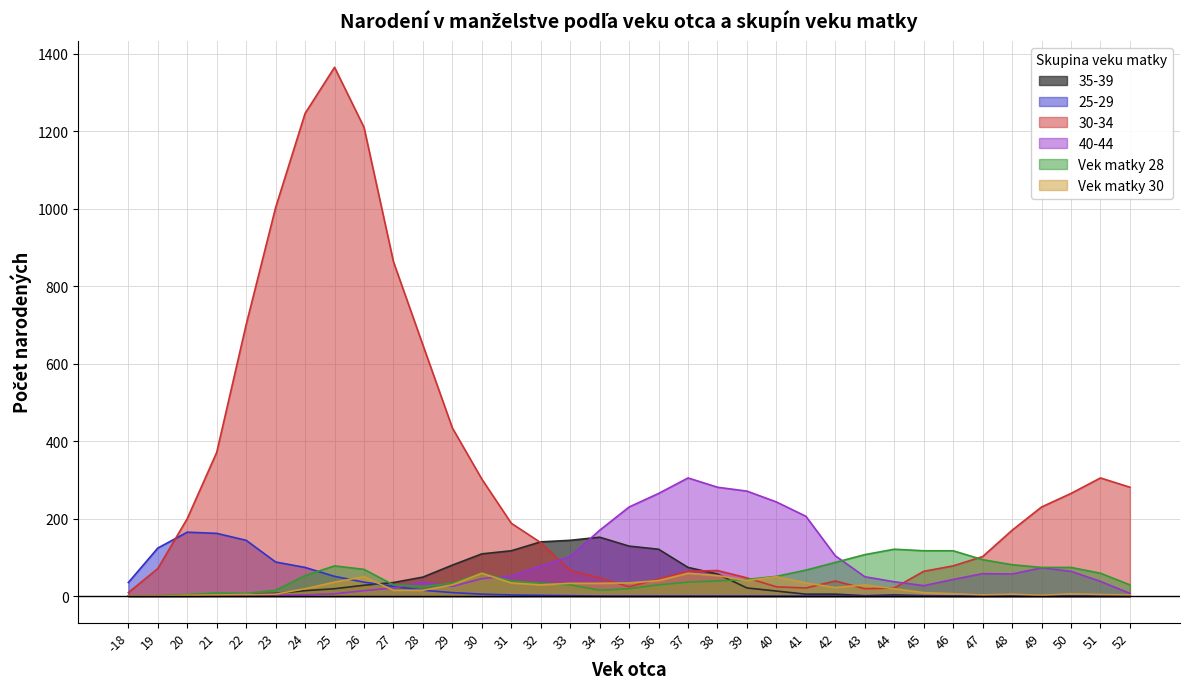

Reading right to left, extract all data points from this chart.

35-39: 0	0	0	0	0	0	0	1	3	1	5	5	13	21	57	74	121	129	152	144	140	117	109	80	49	35	28	19	14	7	5	1	0	0	0
25-29: 0	0	0	0	0	0	0	0	0	0	0	0	0	0	0	0	0	0	0	1	2	3	5	9	15	25	36	51	74	88	144	162	165	124	35
30-34: 281	305	265	230	170	102	78	64	21	19	39	21	24	47	66	64	44	24	47	66	138	188	302	434	648	863	1210	1365	1246	1003	701	371	200	71	9
40-44: 7	38	64	73	57	58	43	27	37	50	104	206	243	271	281	305	265	230	170	102	78	52	45	25	36	21	14	6	3	2	3	0	1	0	0
Vek matky 28: 29	59	74	74	81	94	117	117	121	107	87	67	51	43	39	36	29	19	15	29	33	39	59	33	25	29	69	78	53	15	7	8	4	1	0
Vek matky 30: 3	4	6	2	5	3	6	9	19	29	22	34	50	40	53	59	40	34	33	33	29	34	59	29	15	15	50	36	19	5	4	3	2	0	0